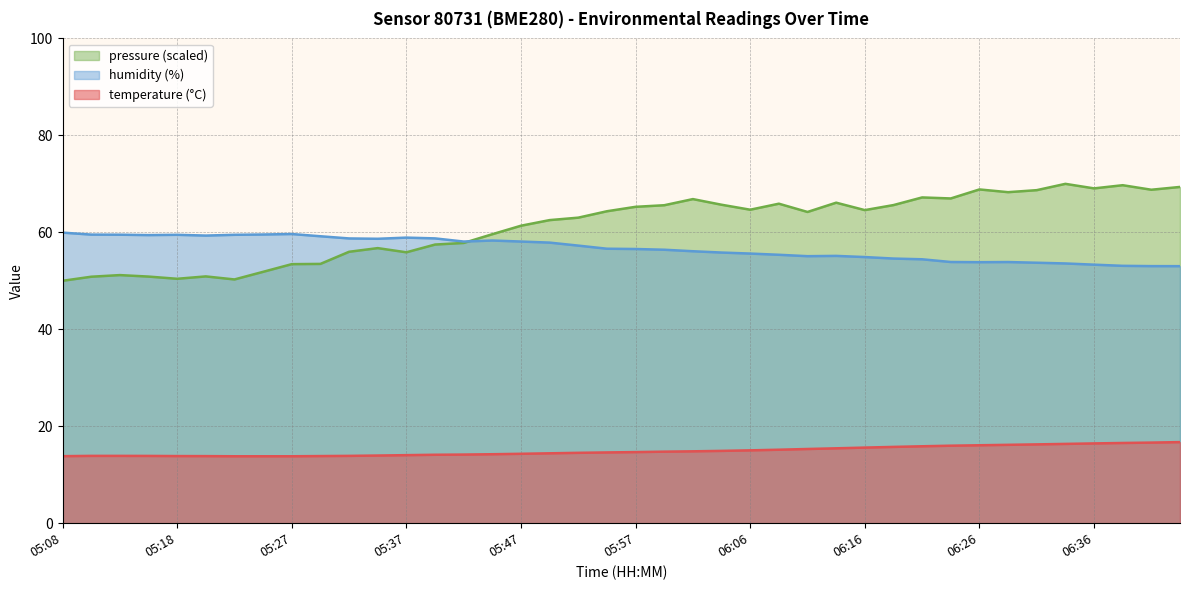

What value does the humidity series have at 06:04?

55.8